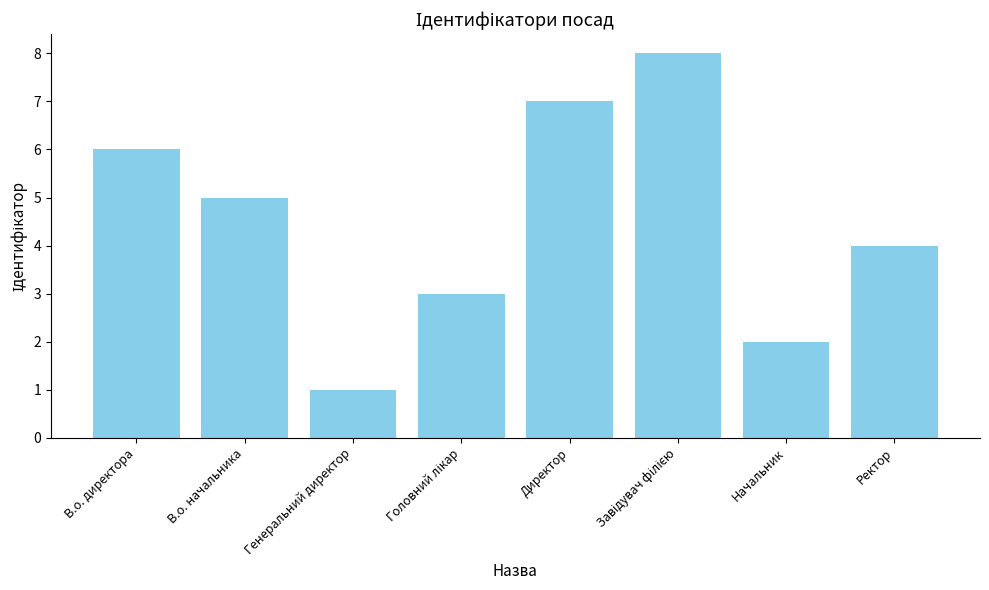

What is the value of the 2nd bar from the left?

5